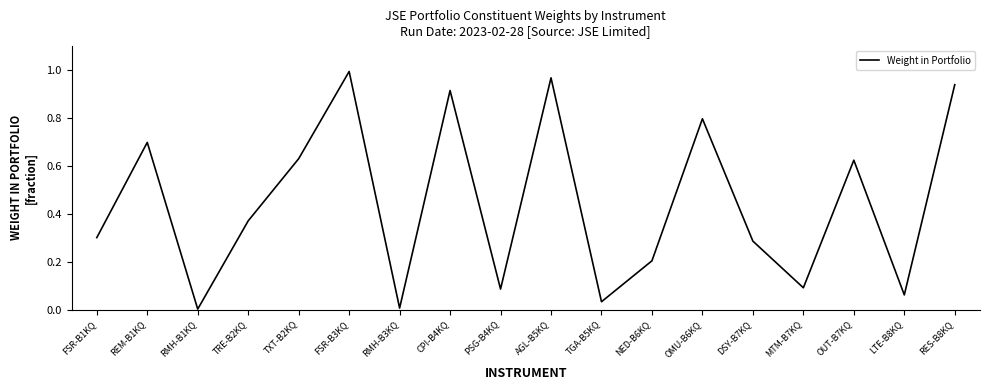

True or false: the data shows 0.3 at DSY-B7KQ.

True